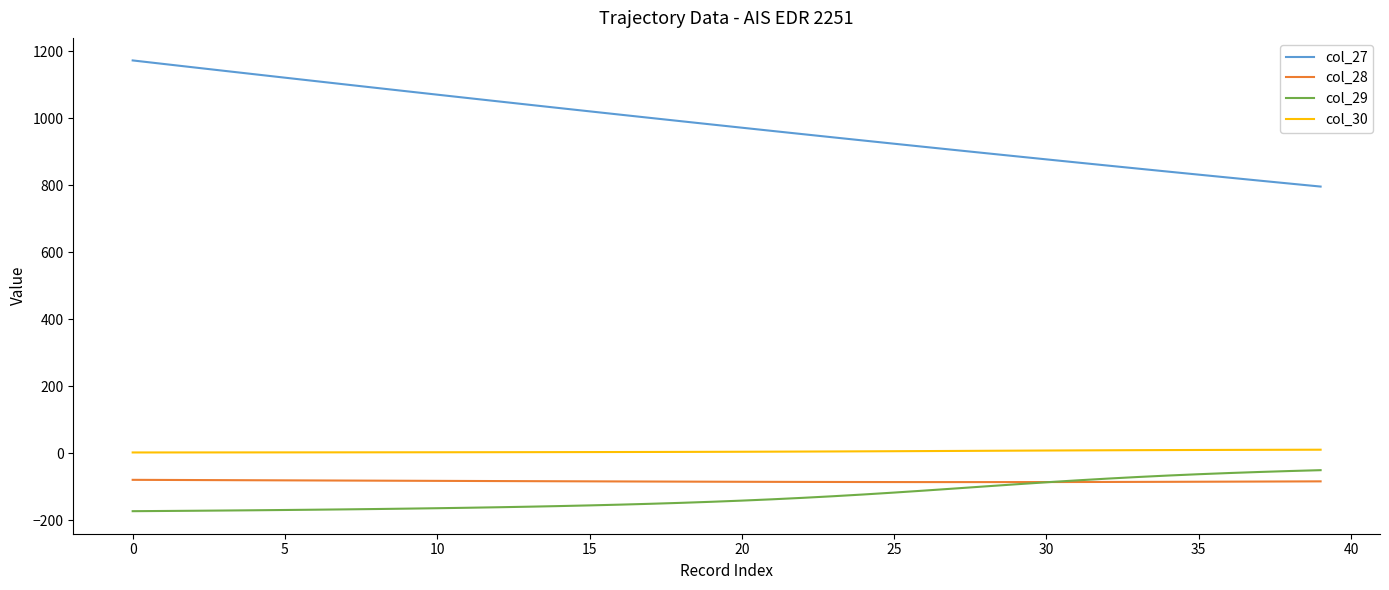

True or false: col_30 and col_27 cross at least once.

False